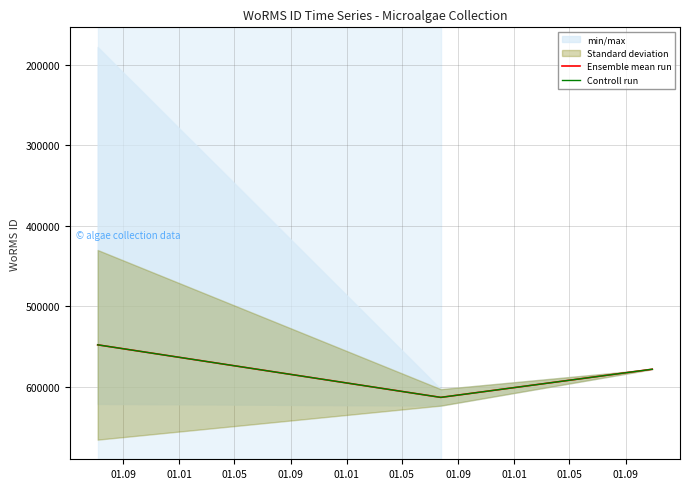

The value of Controll run at 01.05 is 578476.0. True or false?

True